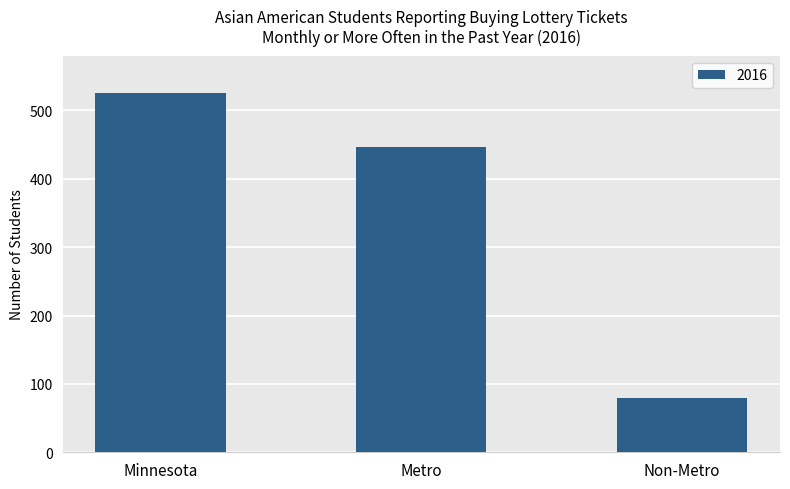

How many data points does each series have?

3